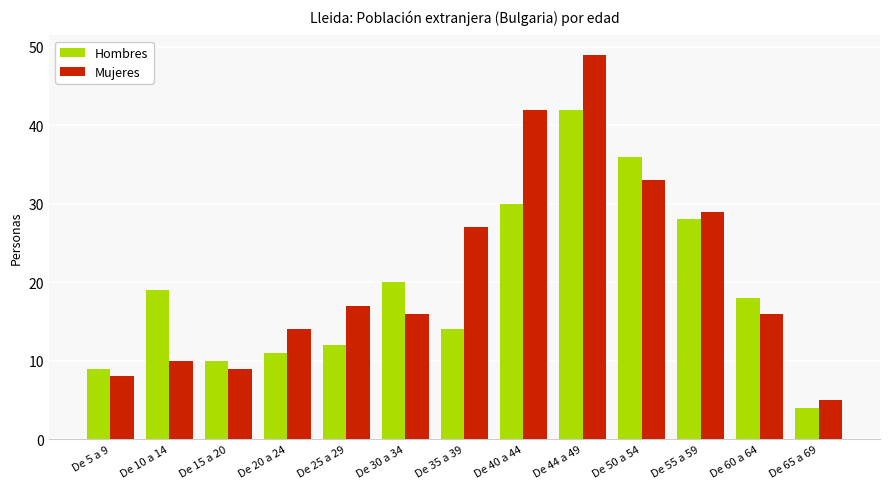

The value of Mujeres at De 35 a 39 is 46. True or false?

False